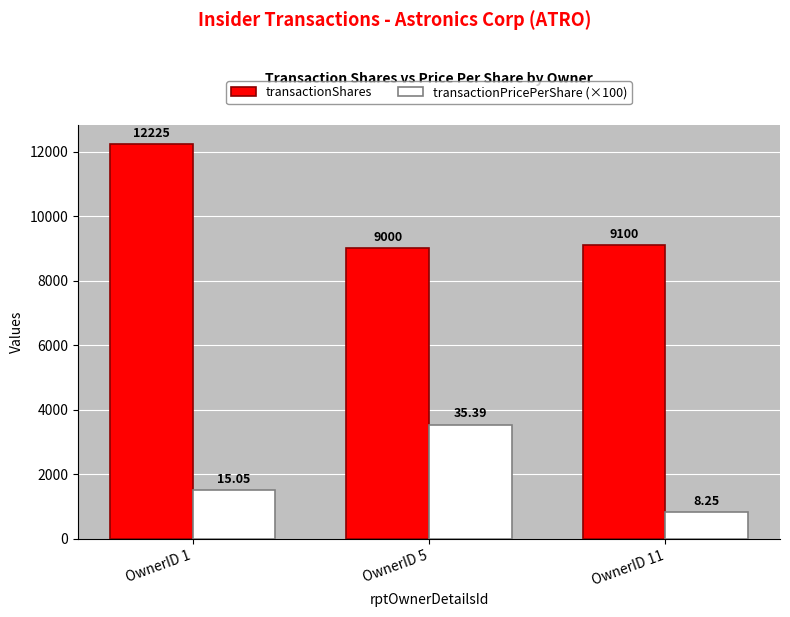

At OwnerID 5, list the series in order from largest to smallest.

transactionShares, transactionPricePerShare (×100)